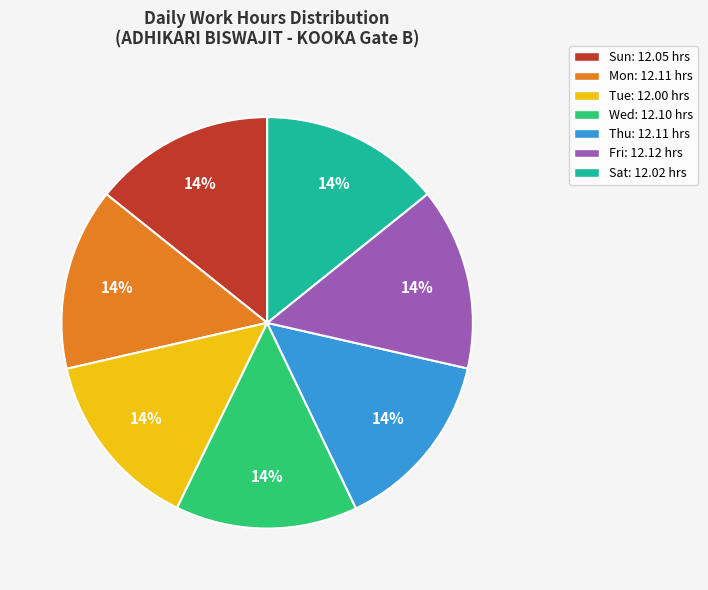

To the nearest percent, what portion does Mon represent?

14%